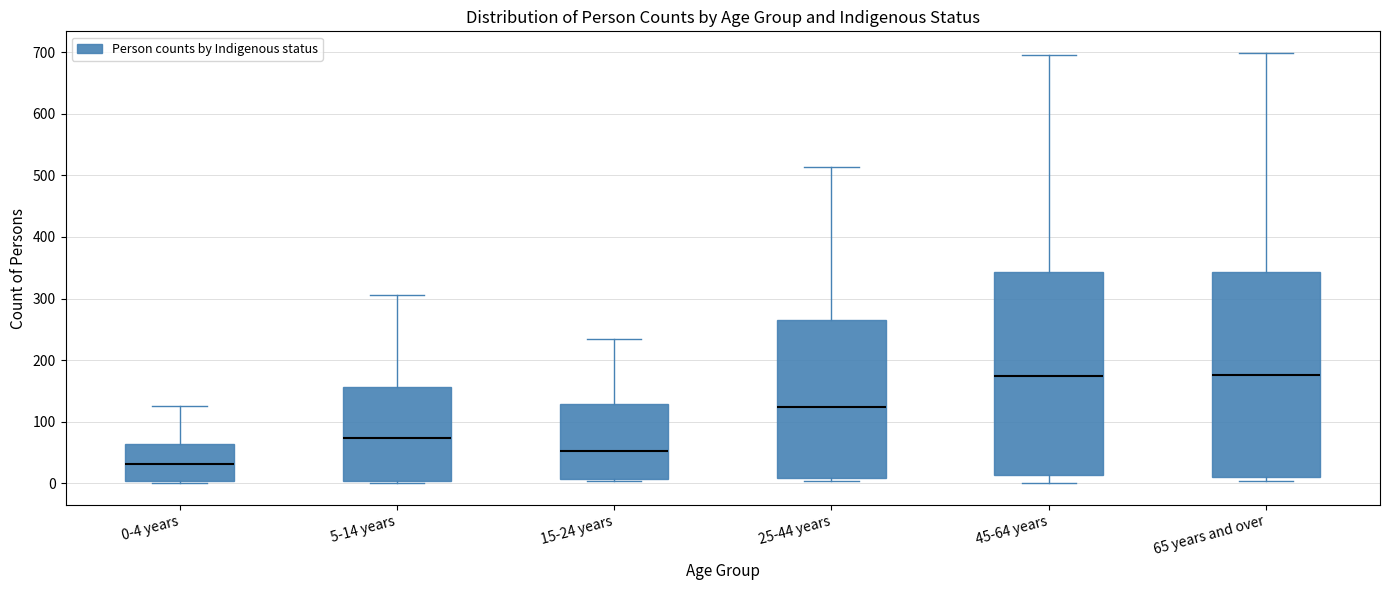

Where is the upper edge of the box for 65 years and over on the y-axis? The values are not printed on the chart, so give them approximately, as read against the axis.

340